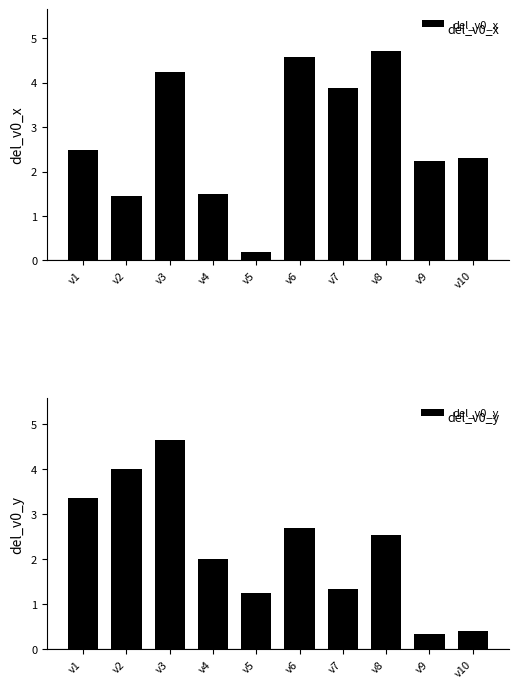

What is the sum of the del_v0_x values at v5 and v10?

2.5